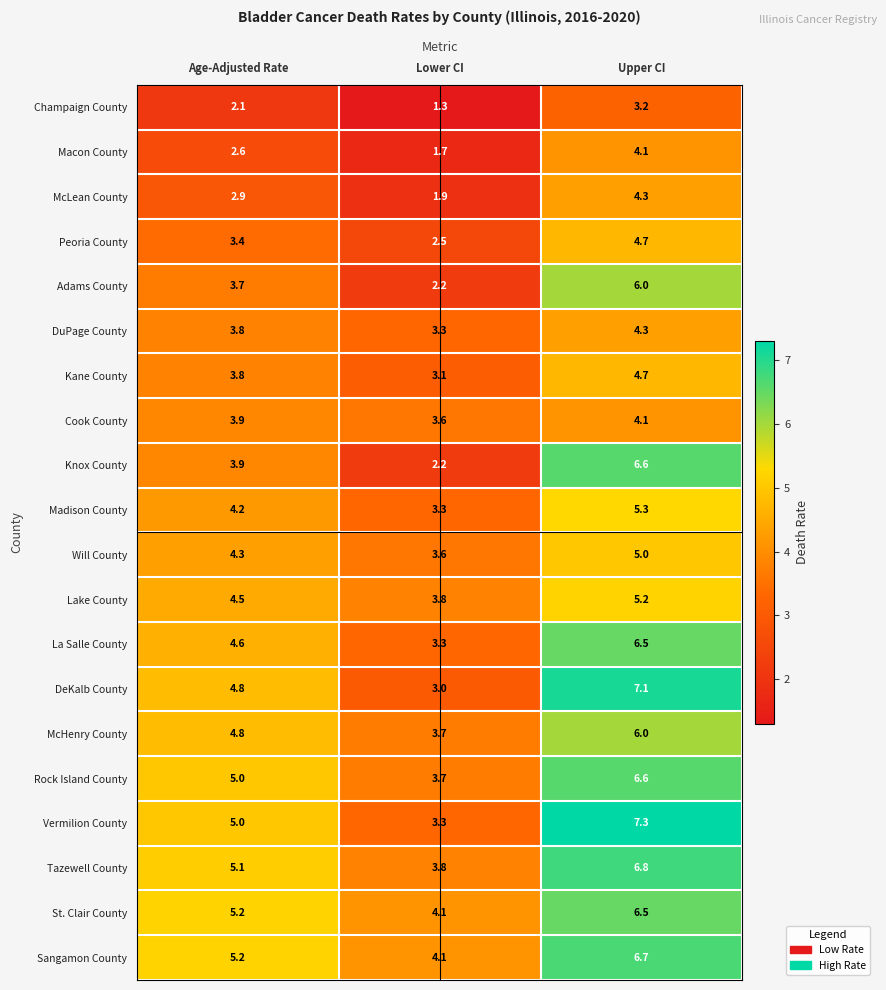

How many categories are shown in the chart?

3